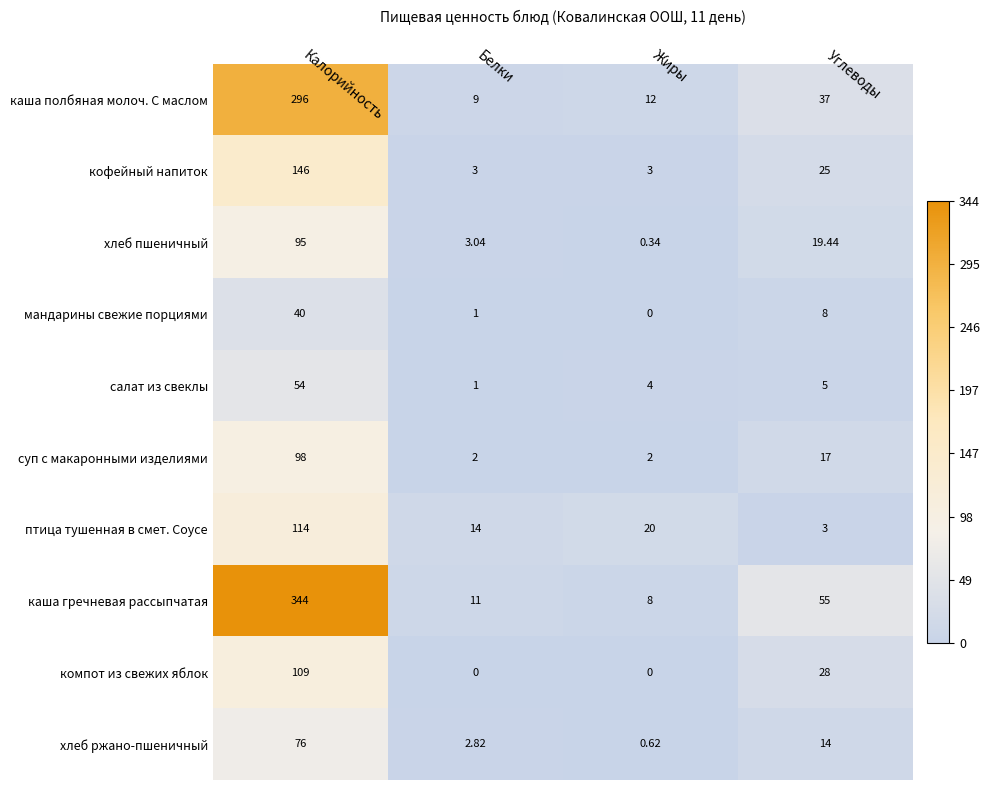

Rank the series by their maximum value, from lowest to highest.

мандарины свежие порциями, салат из свеклы, хлеб ржано-пшеничный, хлеб пшеничный, суп с макаронными изделиями, компот из свежих яблок, птица тушенная в смет. Соусе, кофейный напиток, каша полбяная молоч. С маслом, каша гречневая рассыпчатая